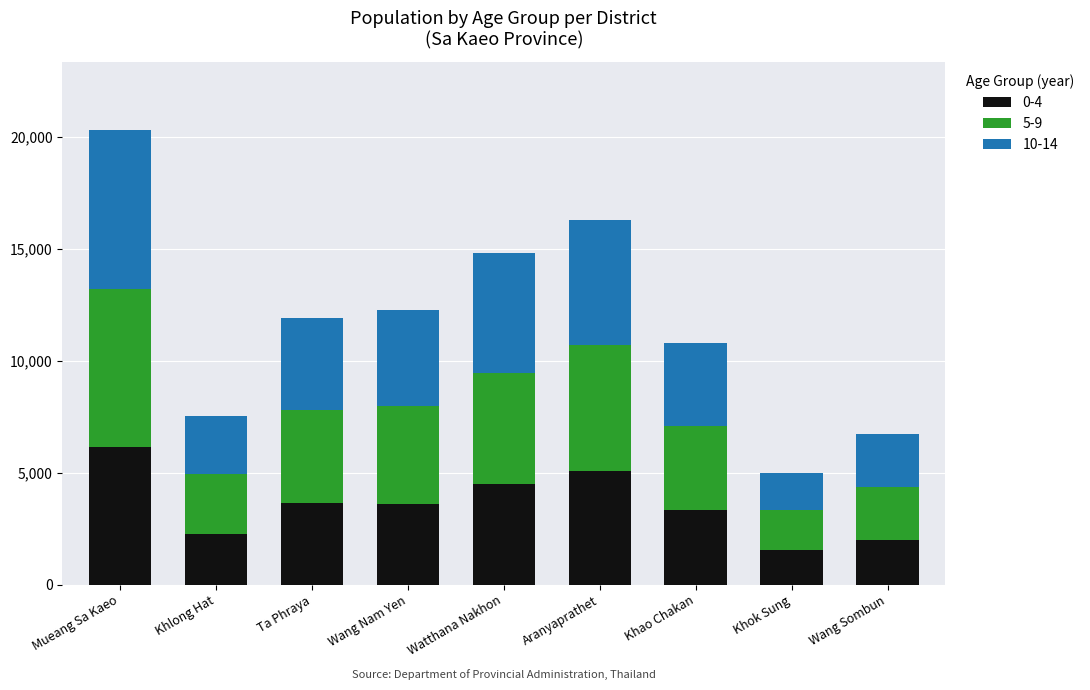

What is the highest value of the 0-4 series?

6145